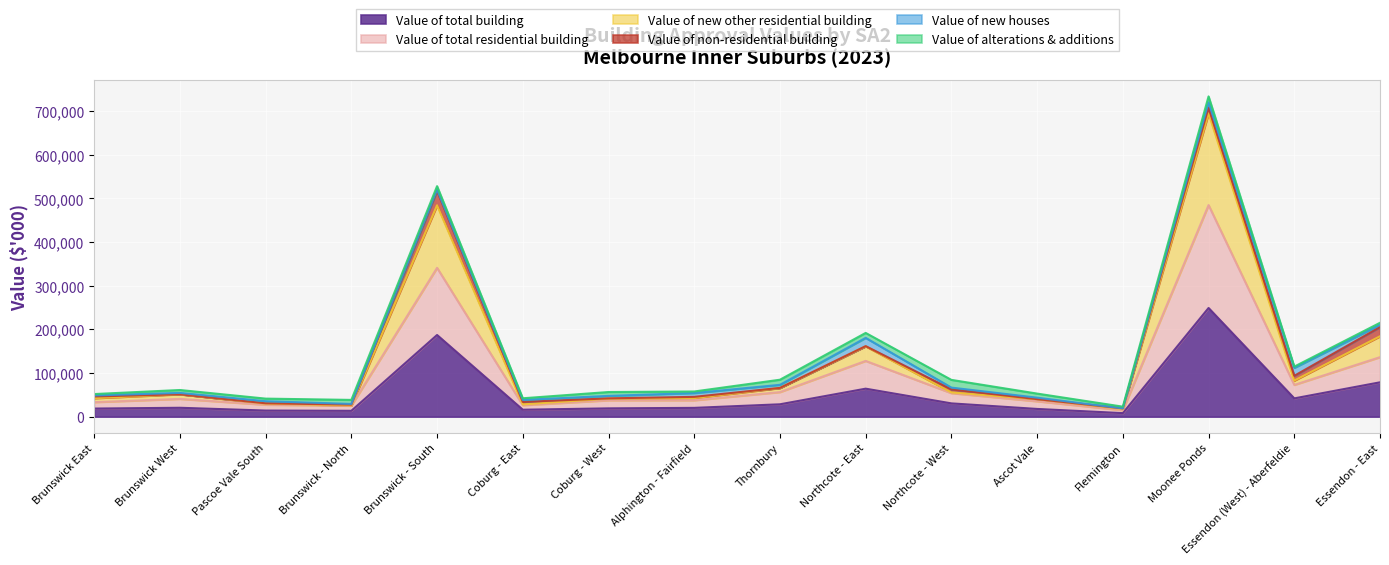

At which label is Value of new other residential building closest to 356246?

Brunswick - South